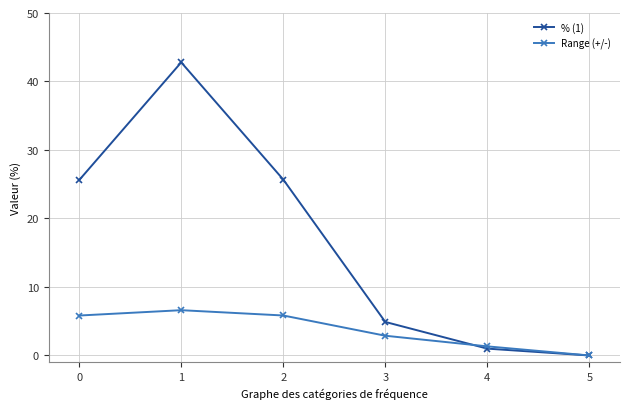

What is the average value of the % (1) series?

16.7